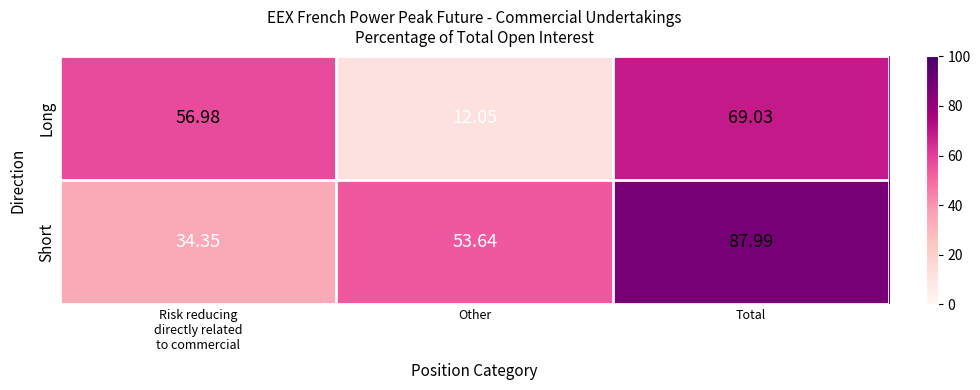

At Other, list the series in order from smallest to largest.

Long, Short